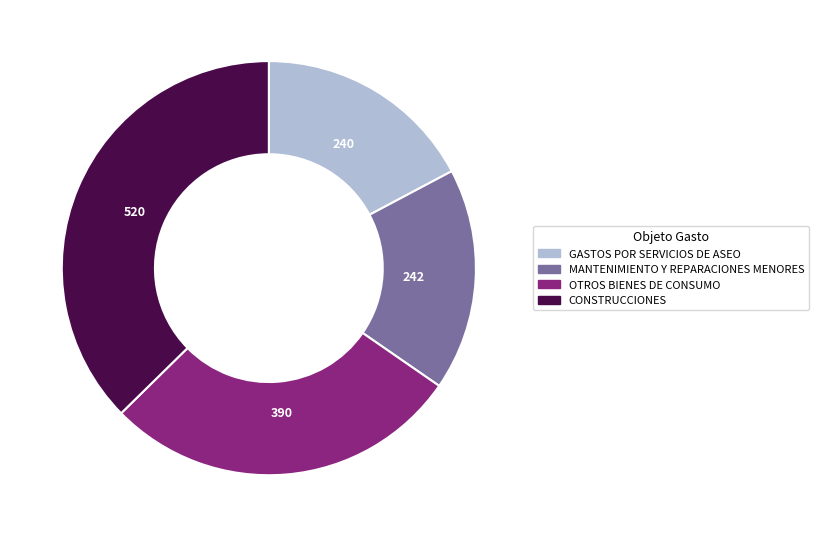

Does CONSTRUCCIONES represent more than half of the total?

No